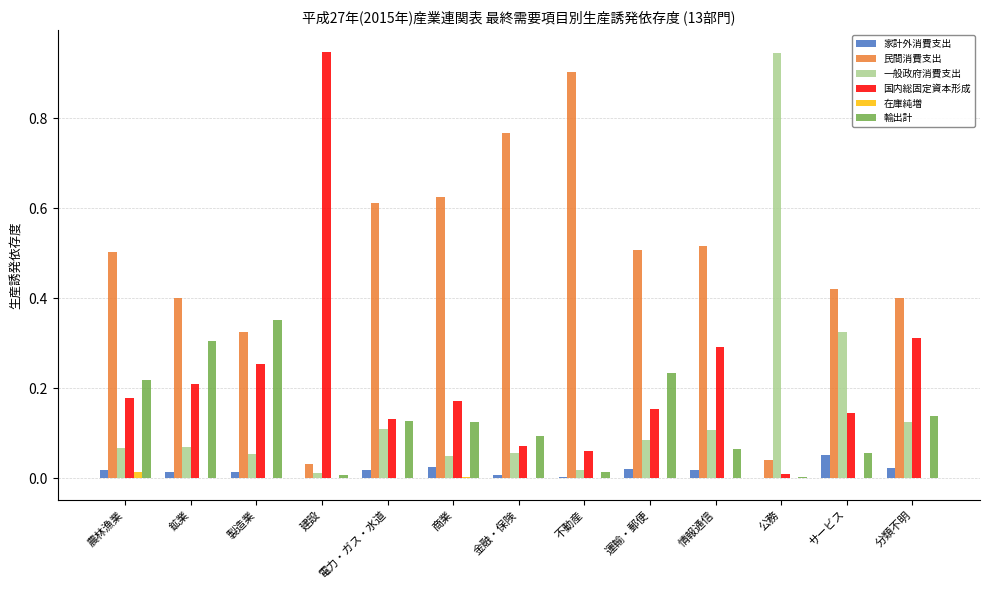

Is it true that 国内総固定資本形成 equals 0.3 at 分類不明?

True